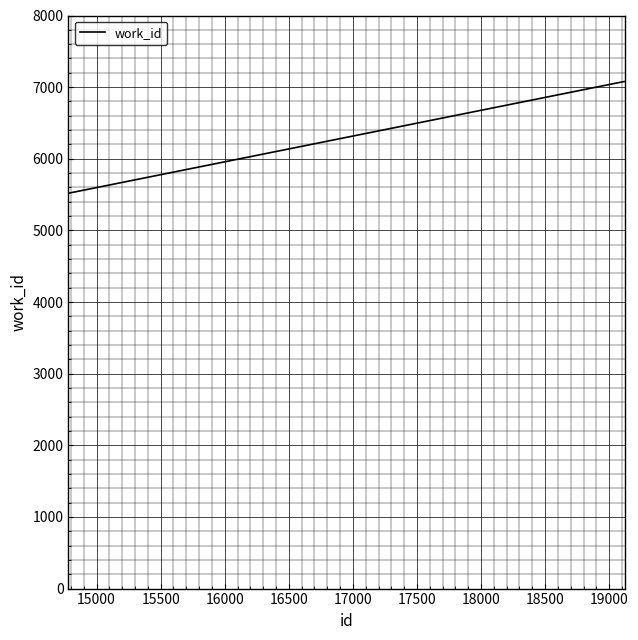

What is the minimum value shown in the chart?

5520